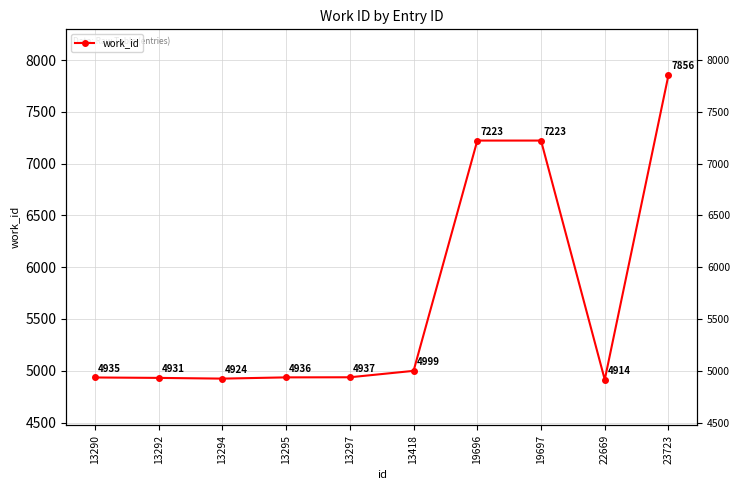

Which label corresponds to the largest value in the chart?

23723